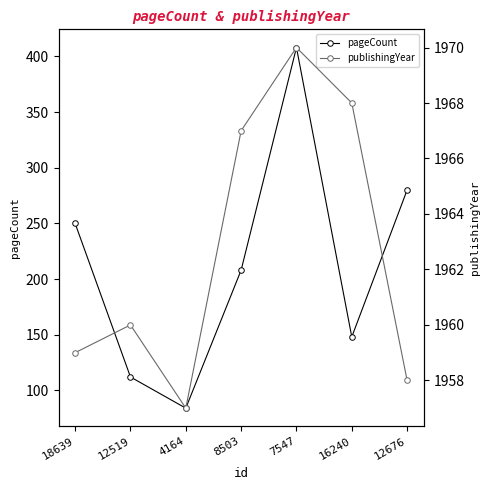

What is the greatest value displayed?

1970